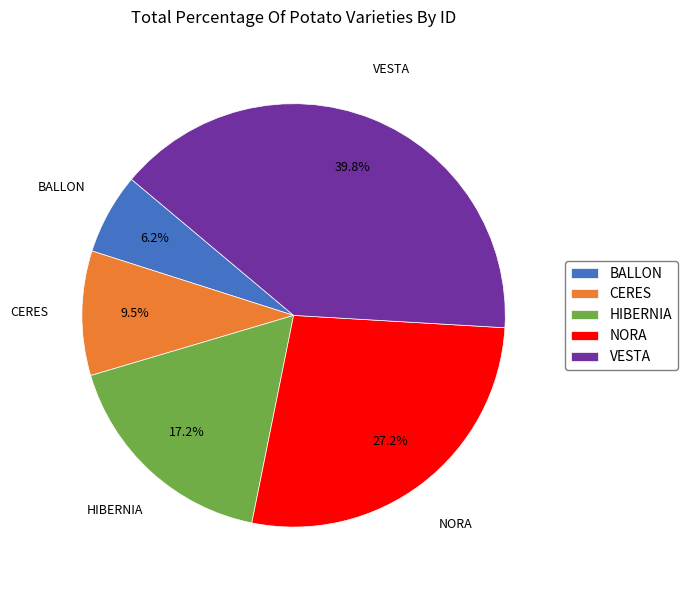

Between HIBERNIA and CERES, which is larger?

HIBERNIA